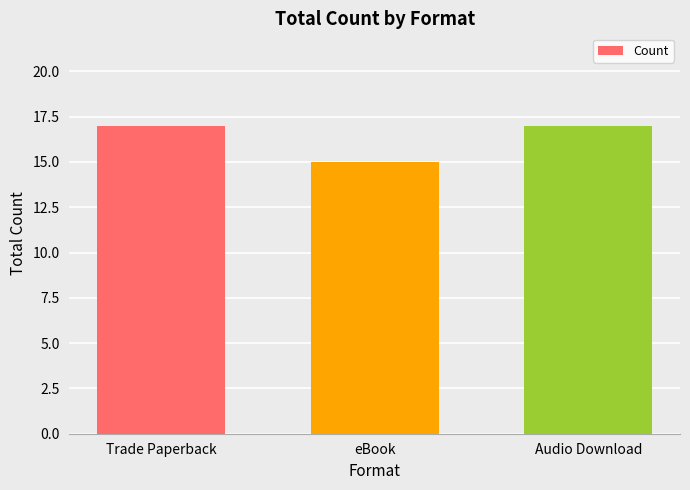

What is the greatest value displayed?

17